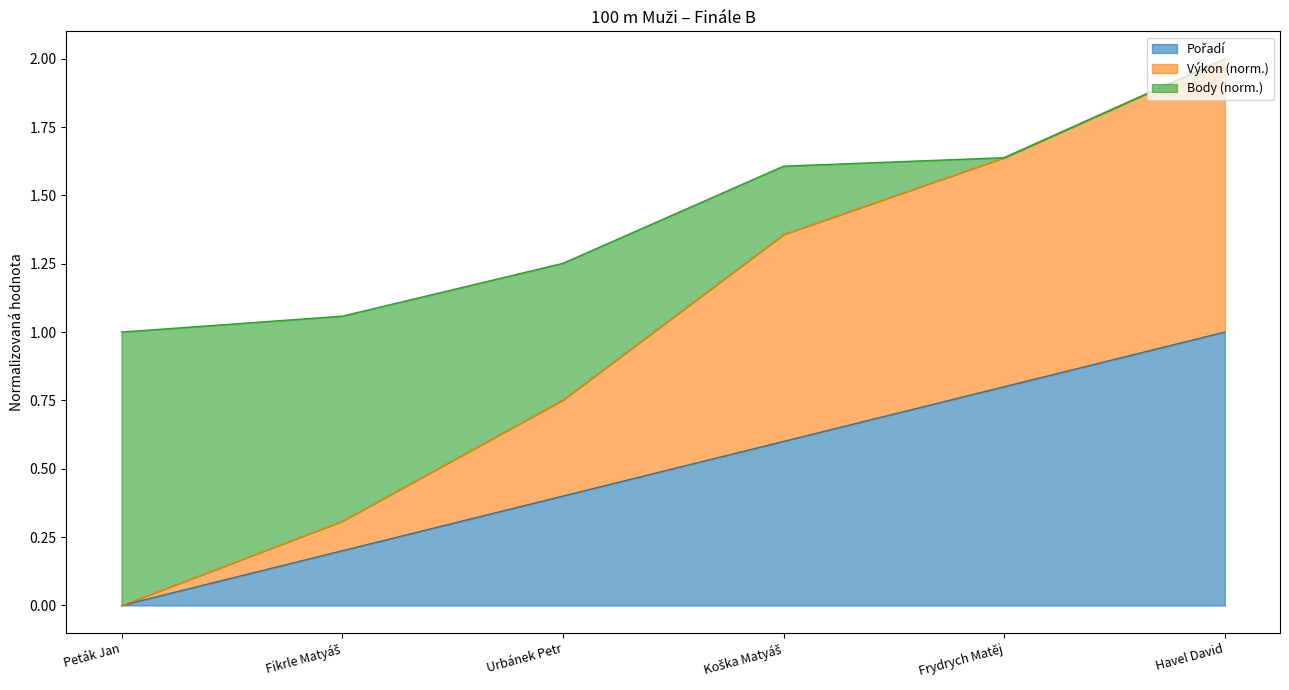

The Pořadí series shows 0.3 at Frydrych Matěj. True or false?

False